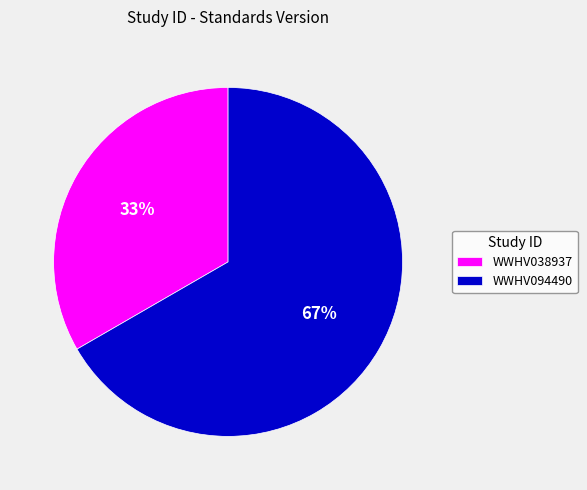

Rank the categories by value from highest to lowest.

WWHV094490, WWHV038937